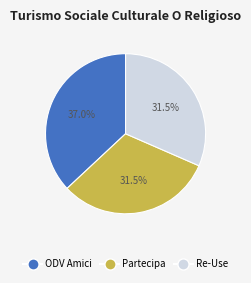

Is there a majority slice in this chart?

No